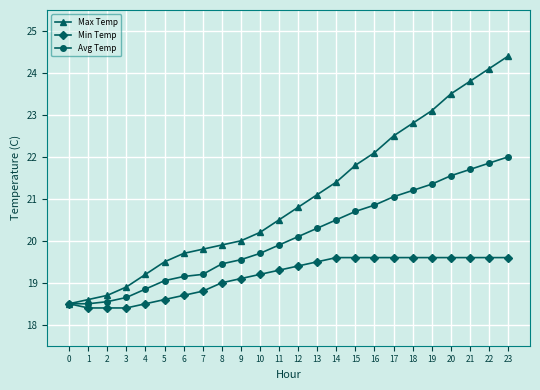

Does the chart display data point markers on the line(s)?

Yes